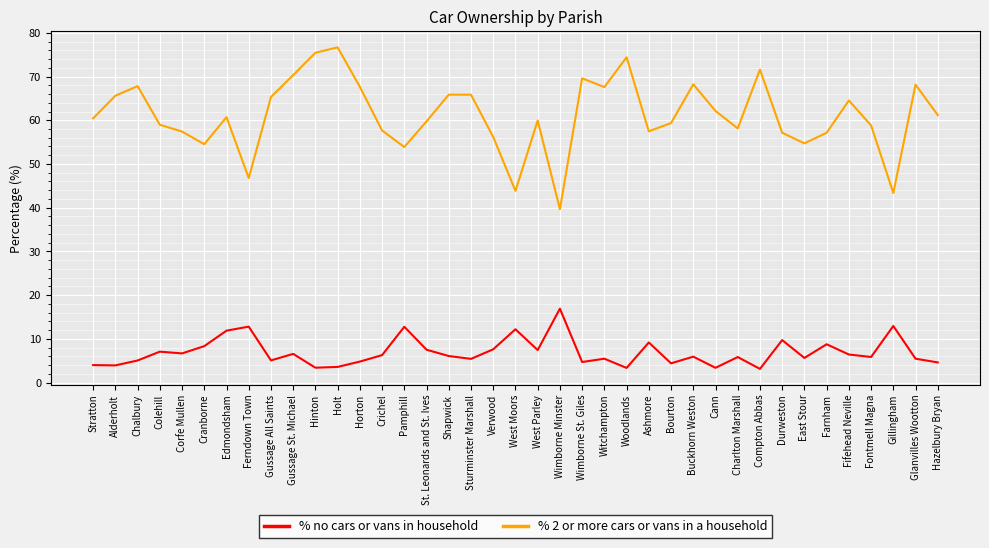

What is the difference between the maximum and minimum values in the % no cars or vans in household series?

13.8